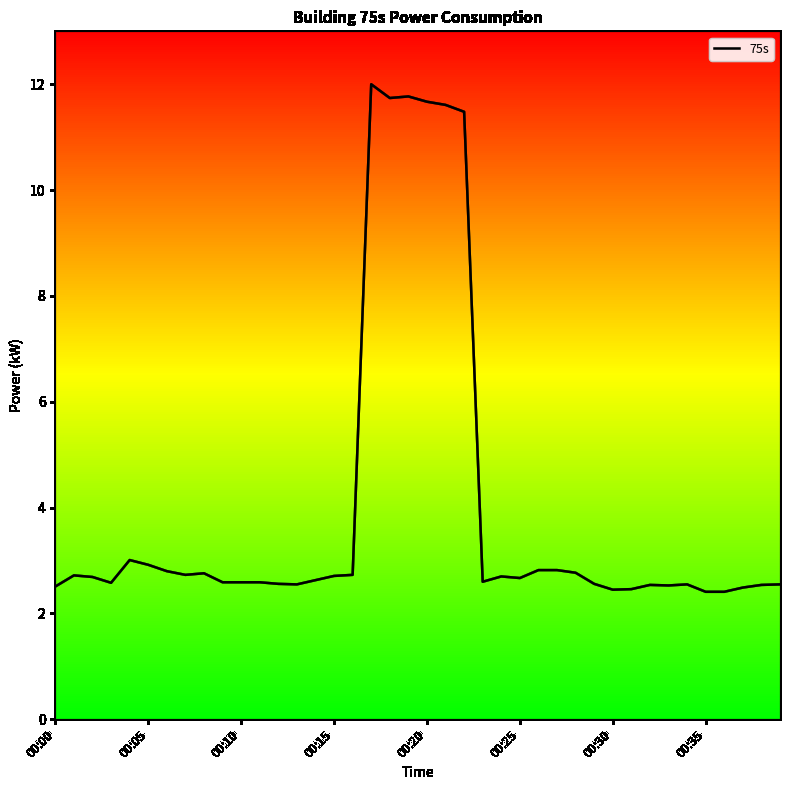

What is the smallest value displayed?

2.4